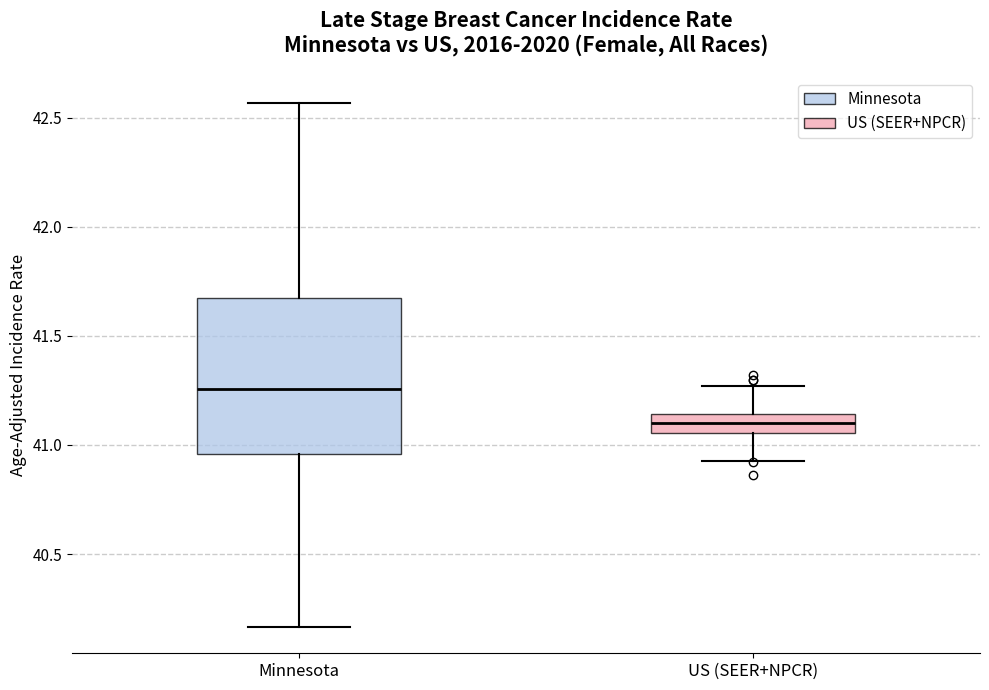

Where does the upper whisker of the box for US (SEER+NPCR) end on the y-axis? The values are not printed on the chart, so give them approximately, as read against the axis.

41.25